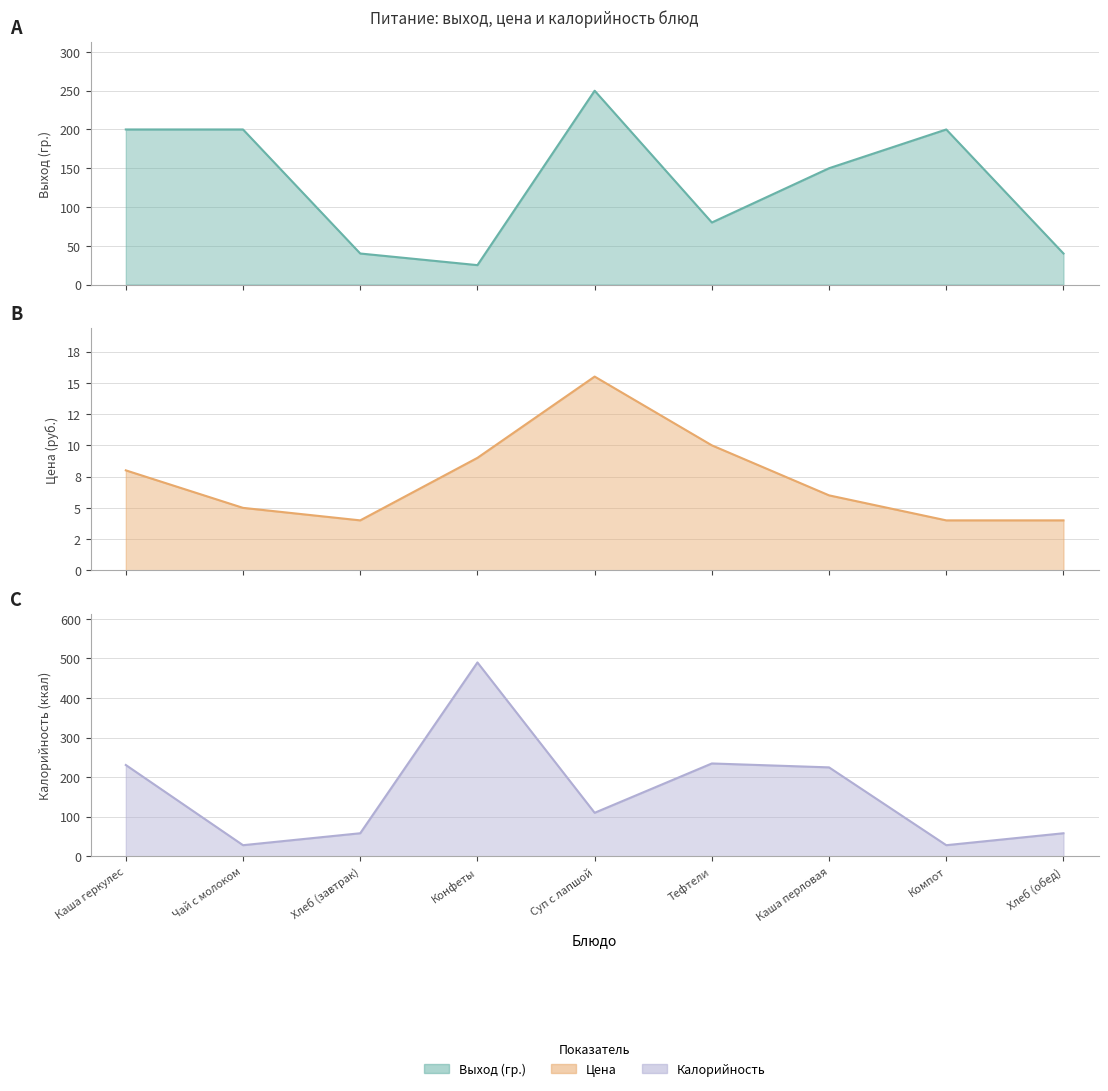

What is the label of the 5th point from the right?

Суп с лапшой